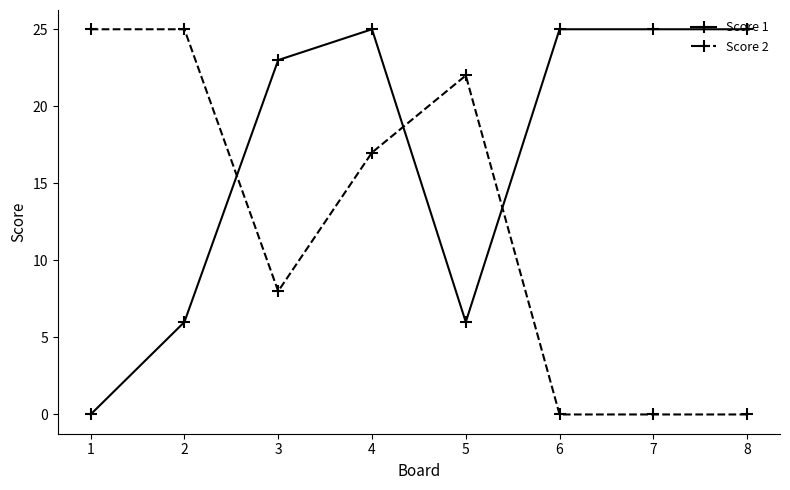

What is the difference between the maximum and minimum values in the Score 1 series?

25